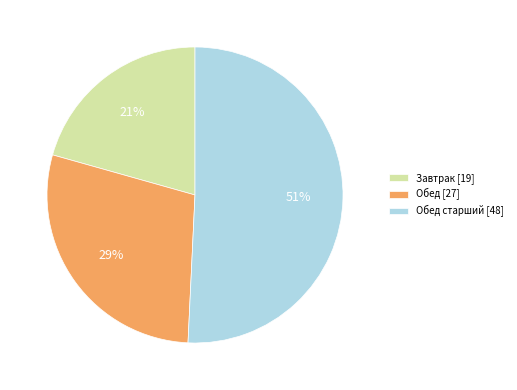

To the nearest percent, what percentage of the pie is Обед [27]?

29%